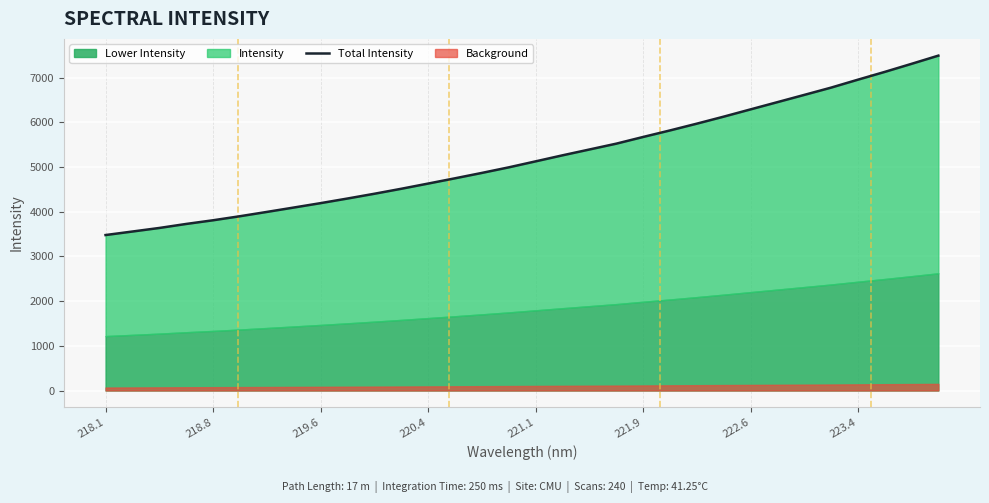

What is the value of the 27th point from the left?

6616.9